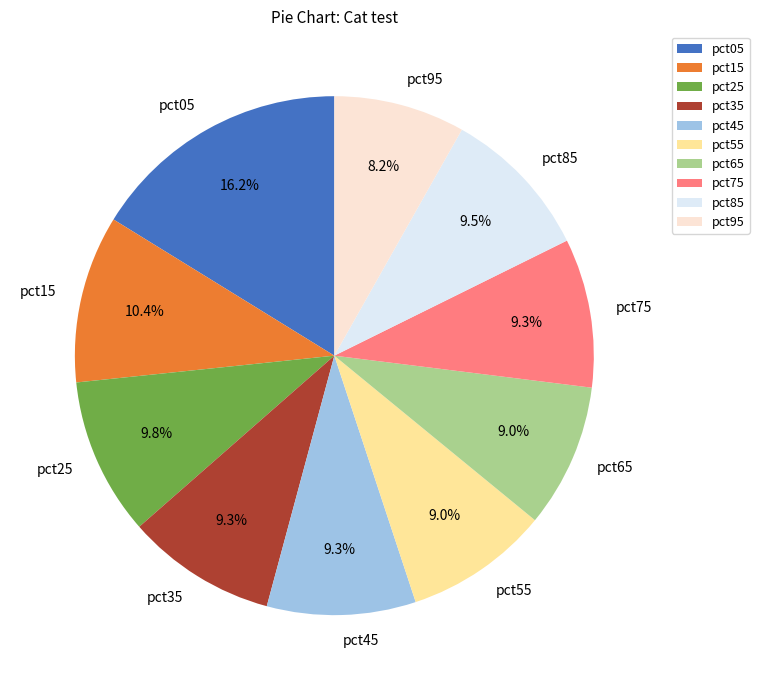

True or false: pct95 accounts for 18% of the total.

False